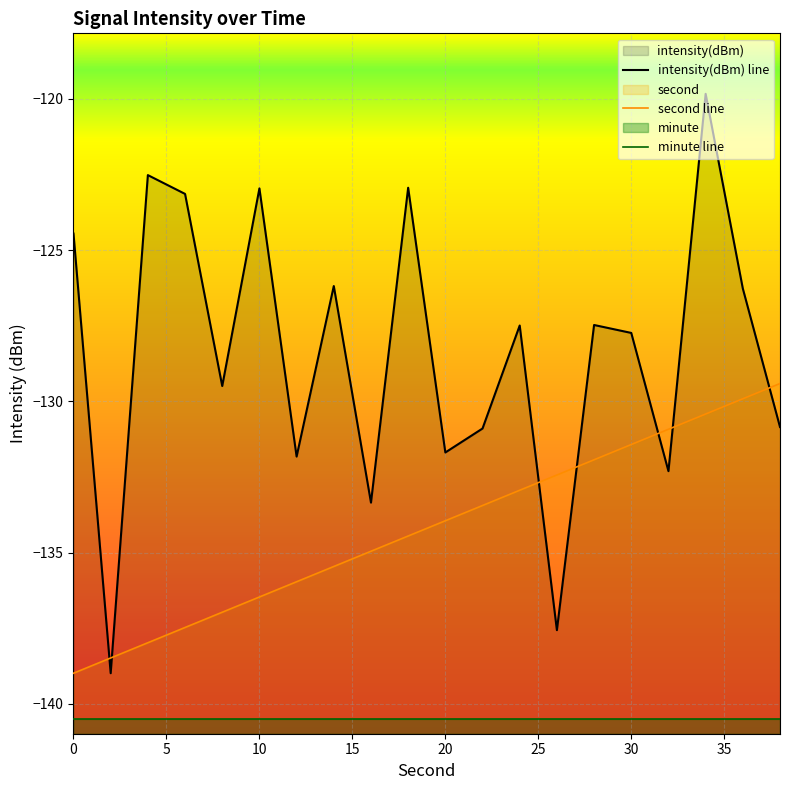

What is the difference between the maximum and minimum values in the second series?

9.6